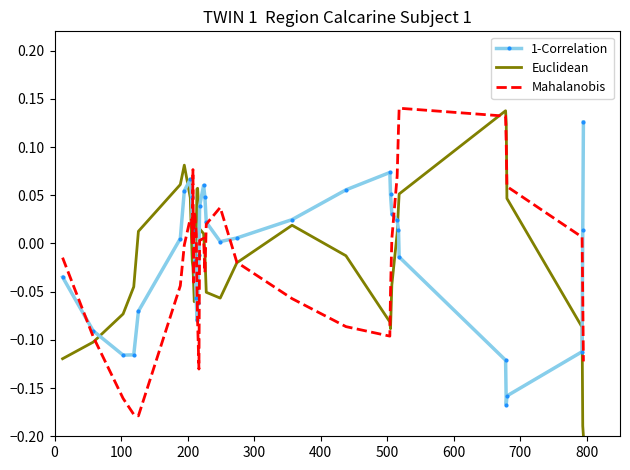

True or false: 1-Correlation and Euclidean cross at least once.

True